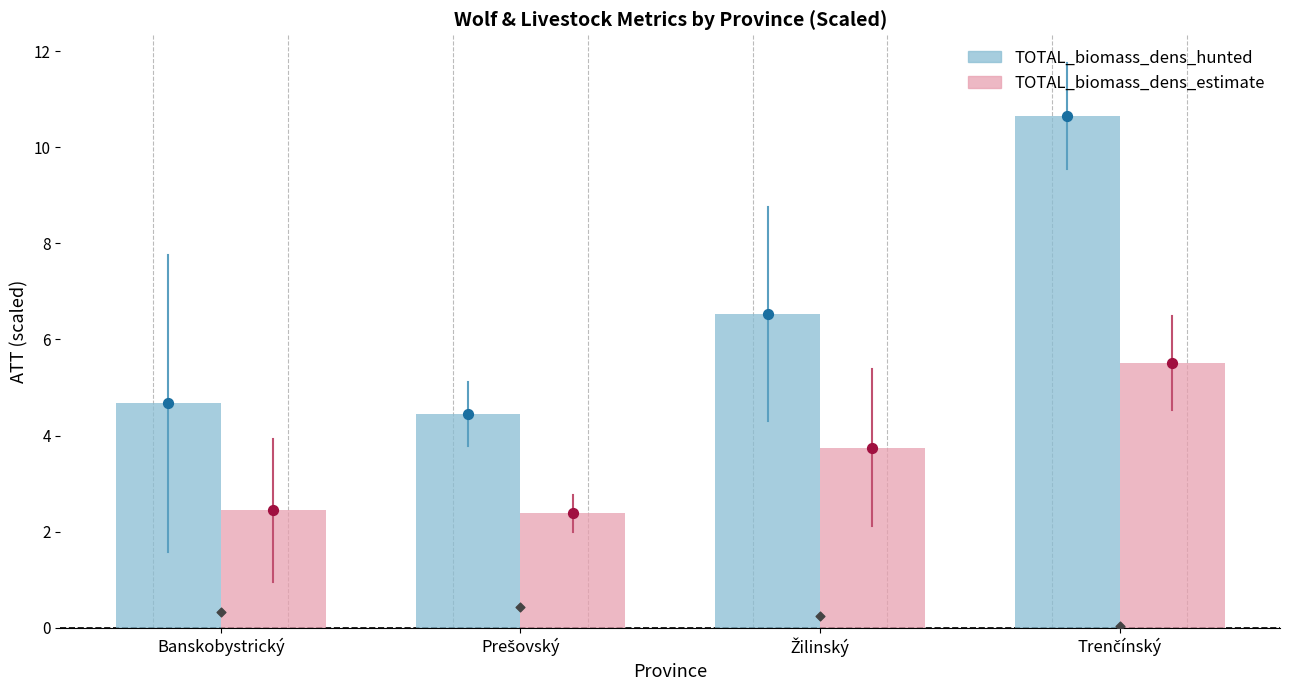

Which series has the largest Y range (max minus min)?

TOTAL_biomass_dens_hunted